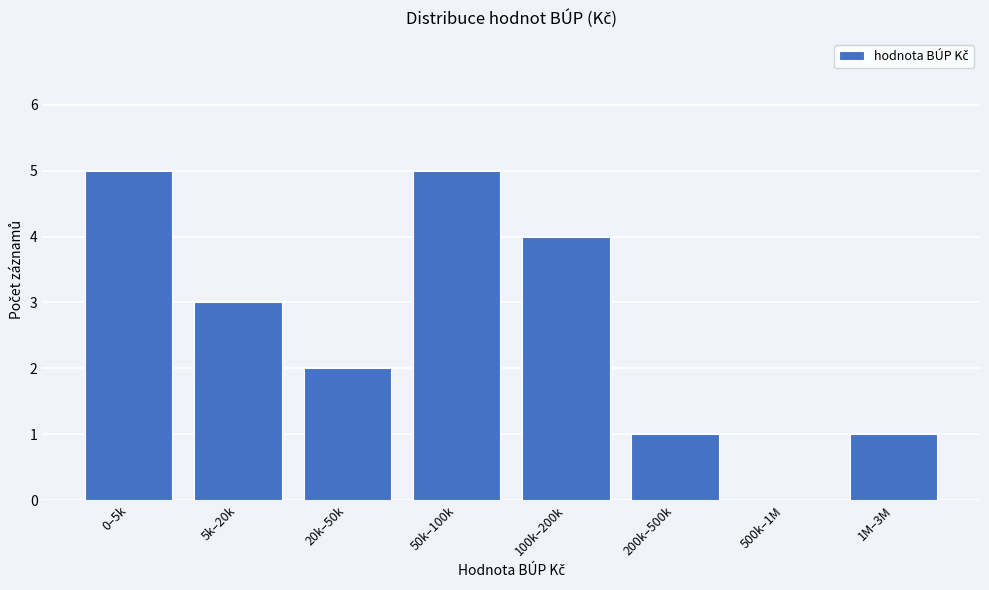

Reading right to left, list all the values displayed in this chart.

1M–3M=1	500k–1M=0	200k–500k=1	100k–200k=4	50k–100k=5	20k–50k=2	5k–20k=3	0–5k=5